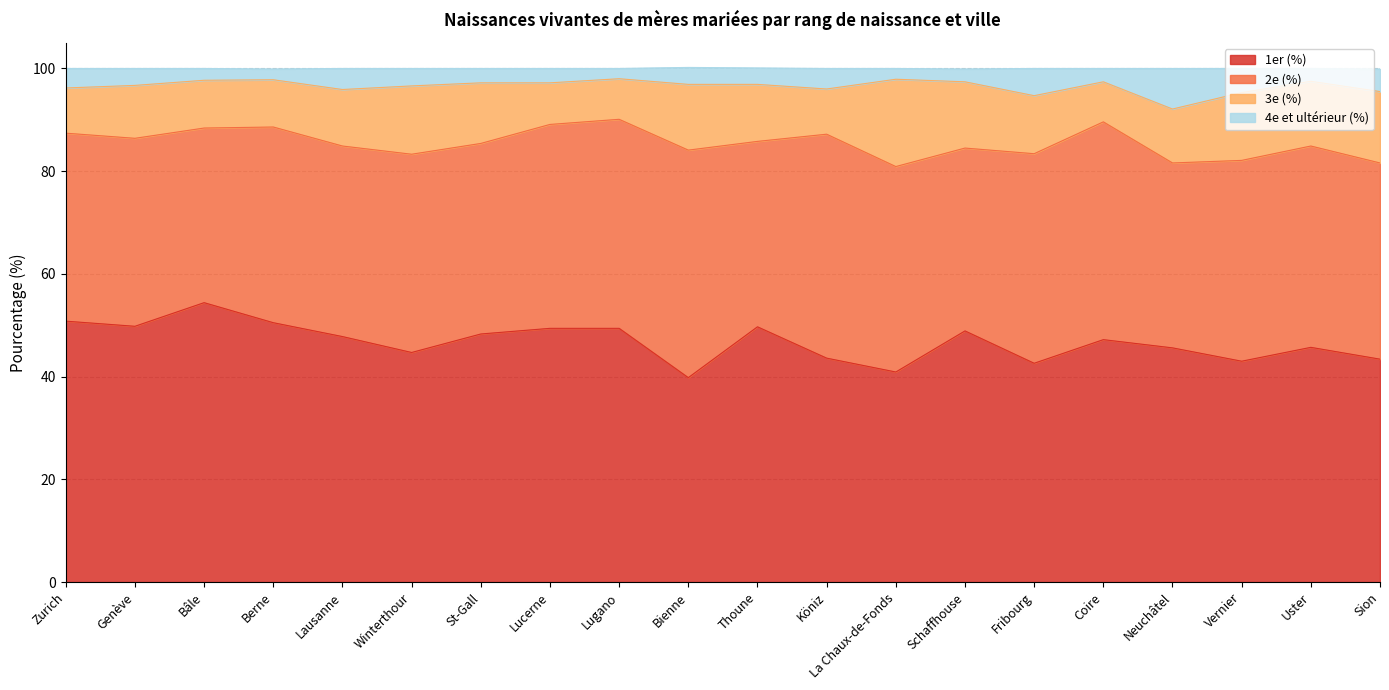

At which label does 1er (%) reach its peak?

Bâle